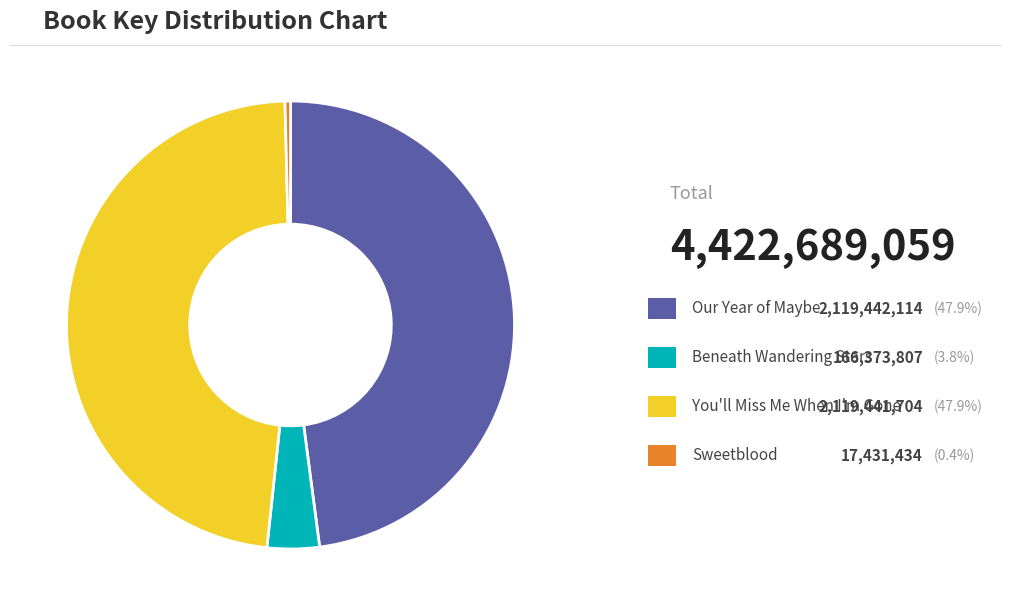

Is there any slice that represents more than half of the pie?

No